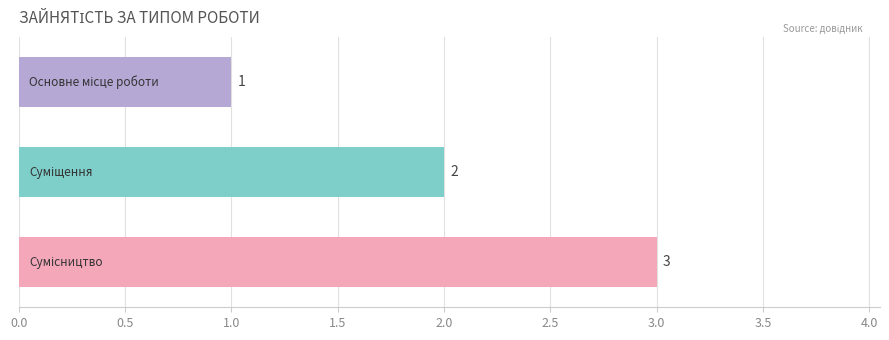

What is the greatest value displayed?

3